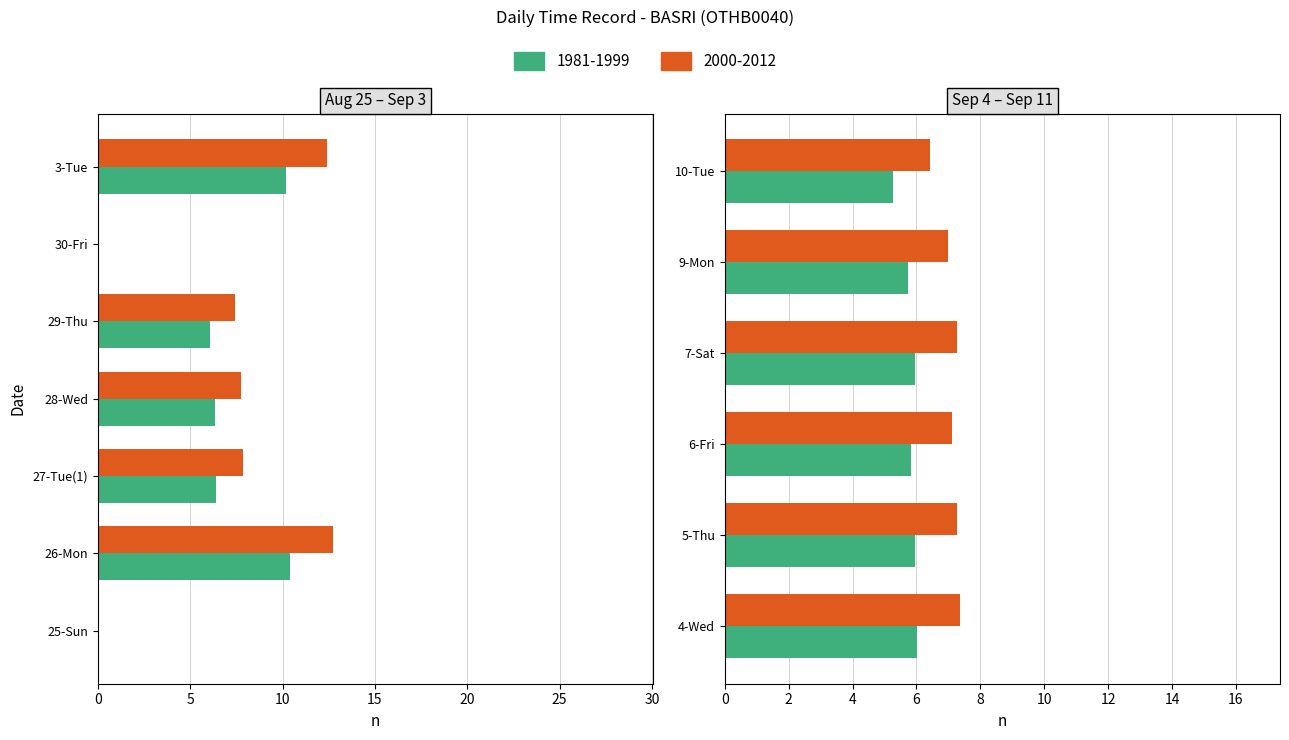

Rank the categories by Low (hours) value from lowest to highest.

25-Sun, 30-Fri, 10-Tue, 9-Mon, 6-Fri, 5-Thu, 7-Sat, 4-Wed, 29-Thu, 28-Wed, 27-Tue(1), 3-Tue, 26-Mon